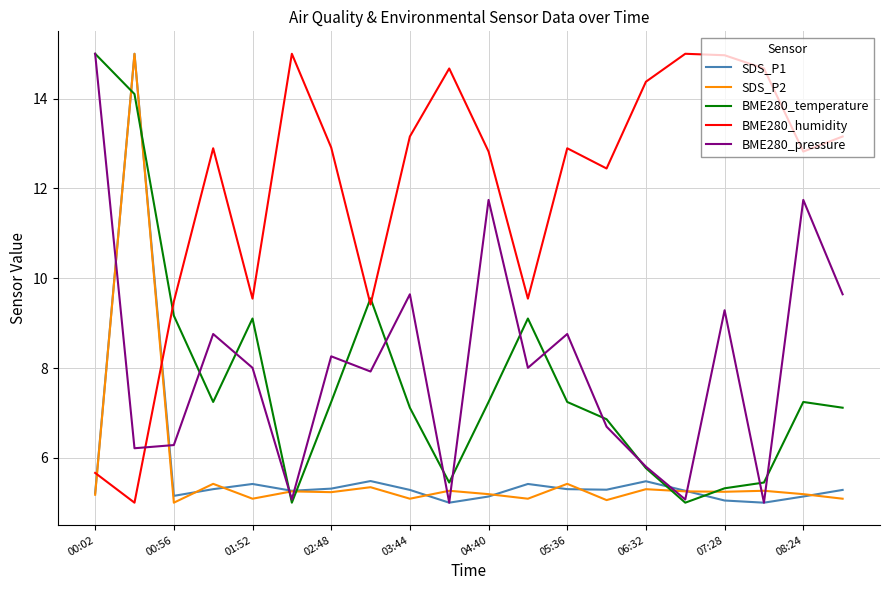

How many categories are shown in the chart?

20